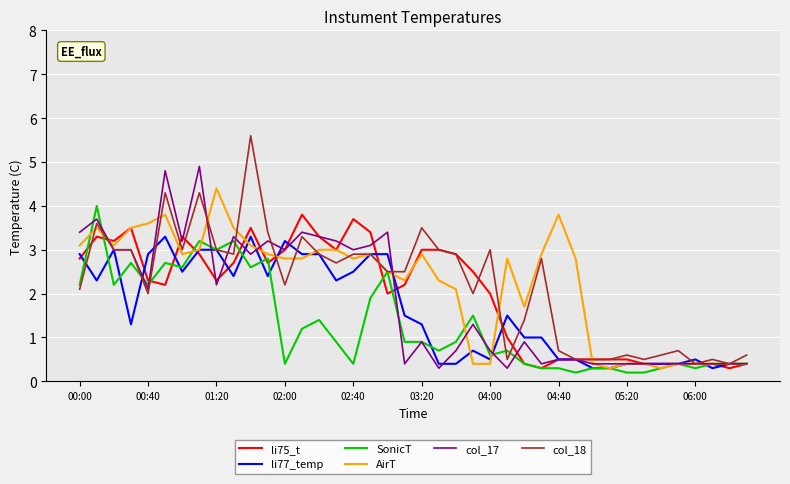

Which series has the widest spread of values?

col_18